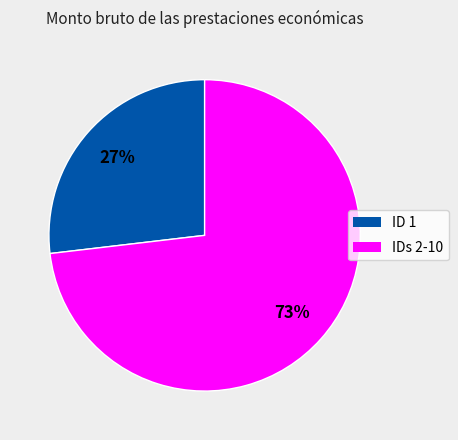

To the nearest percent, what is the average slice percentage?

50%